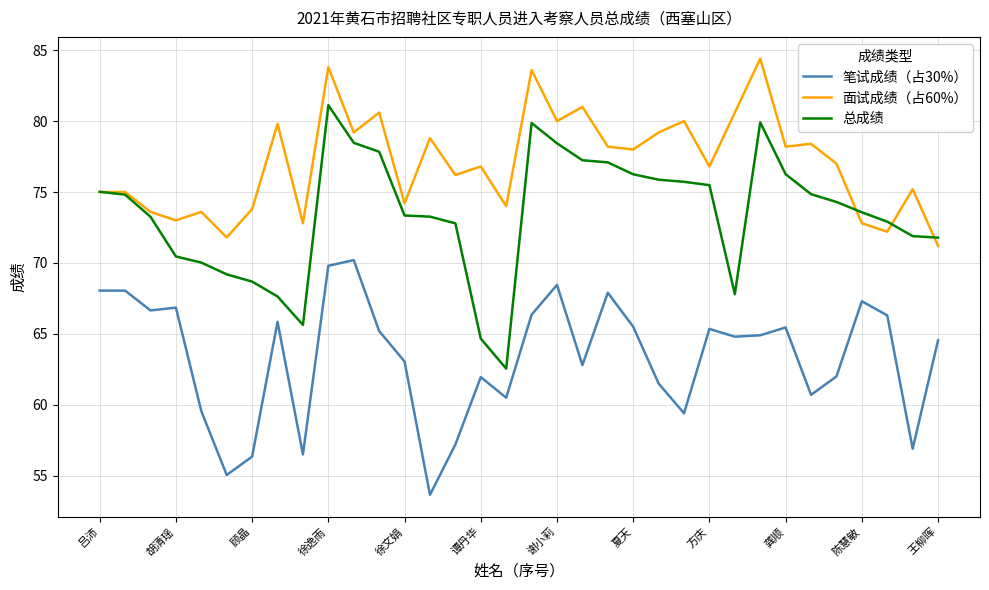

What is the average value of the 总成绩 series?

73.5